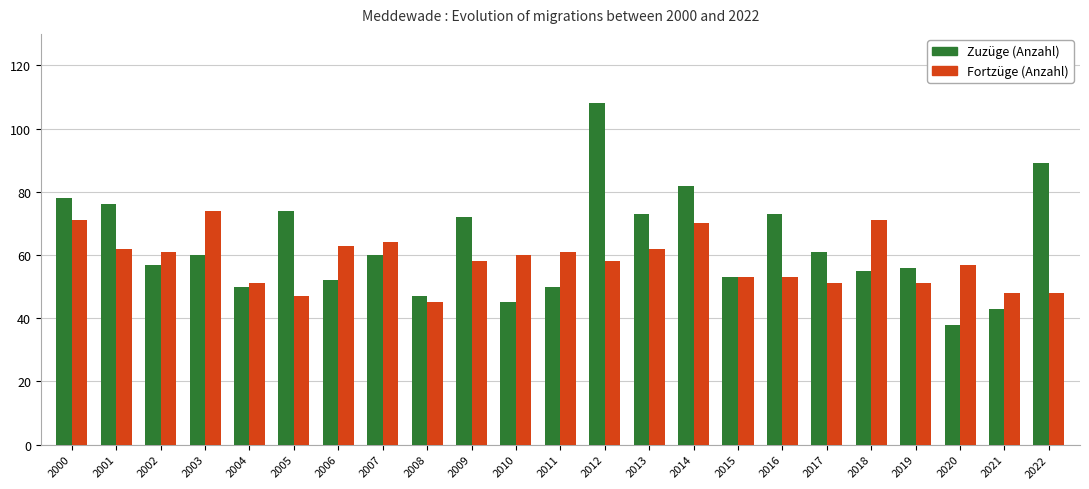

At which label does Fortzüge (Anzahl) reach its minimum?

2008